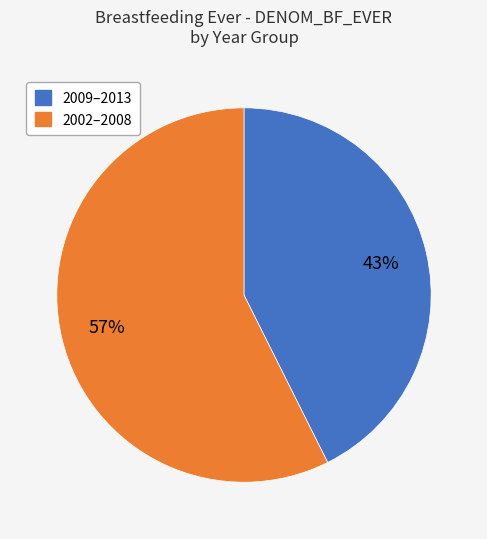

How many slices are in this pie chart?

2